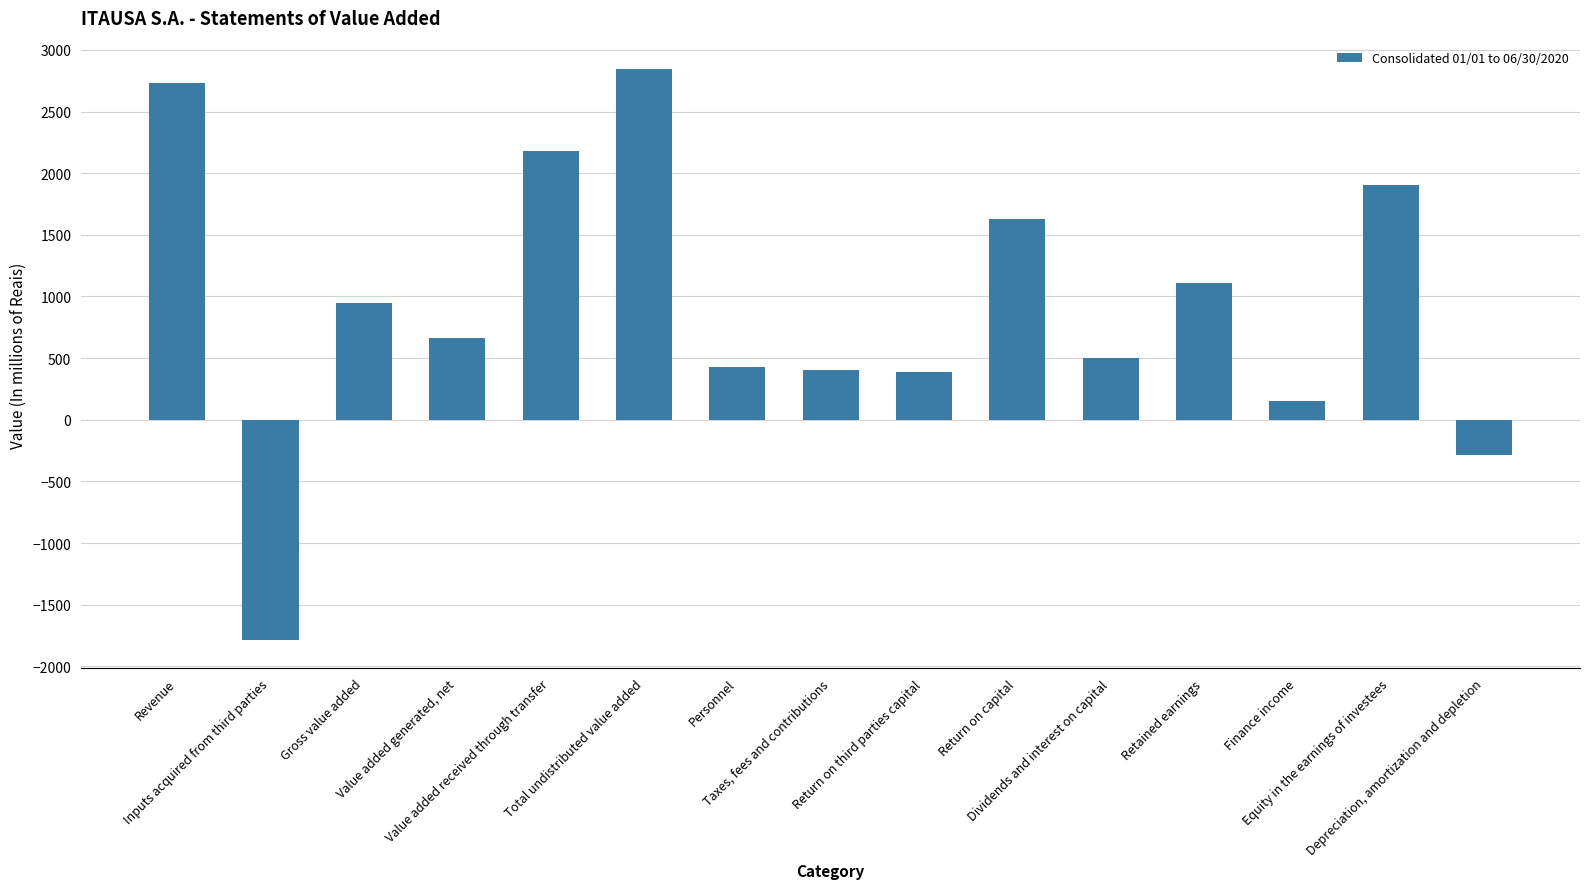

Where does the data first go above 666?

Revenue